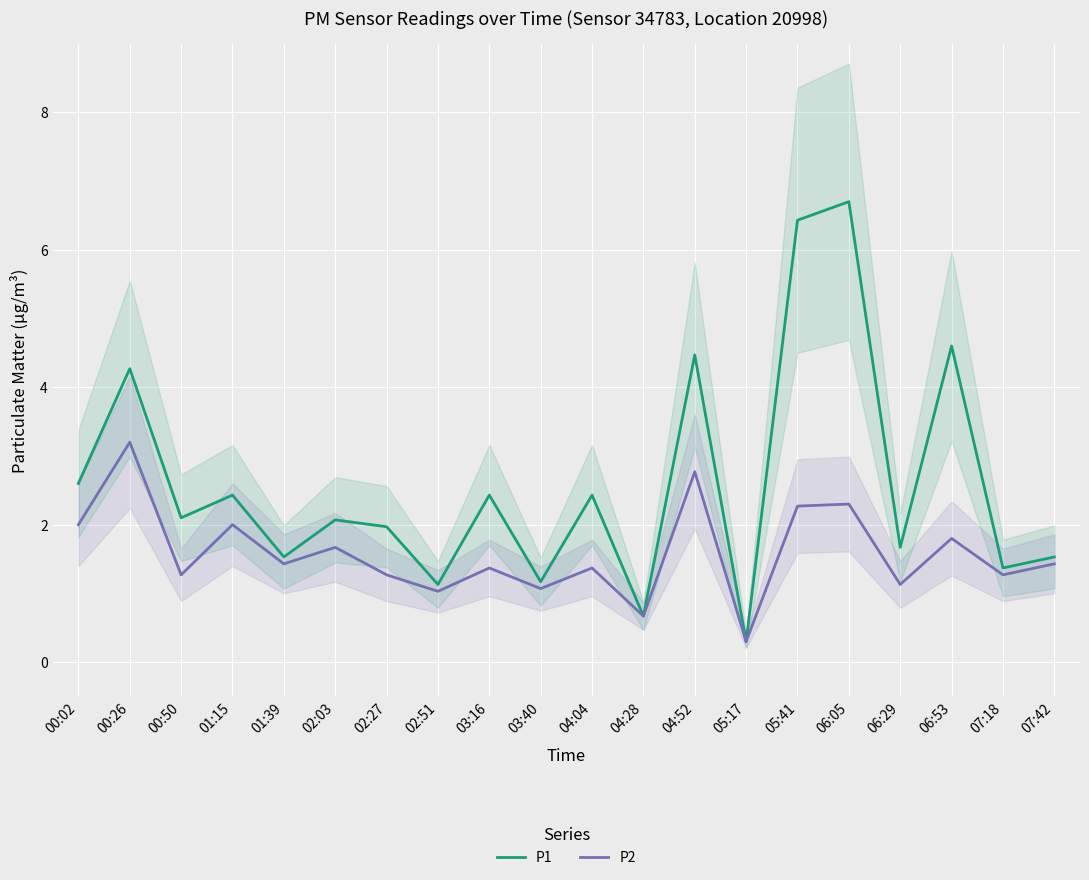

Count the number of categories in the chart.

20